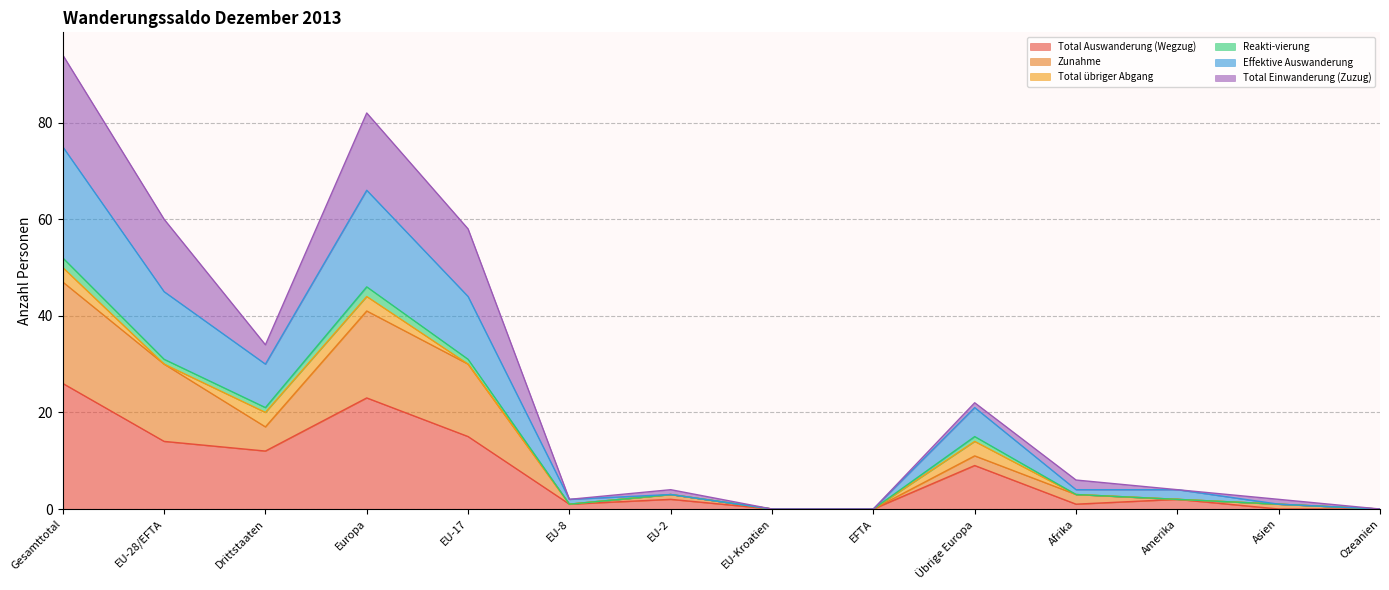

How many lines are shown in the chart?

6